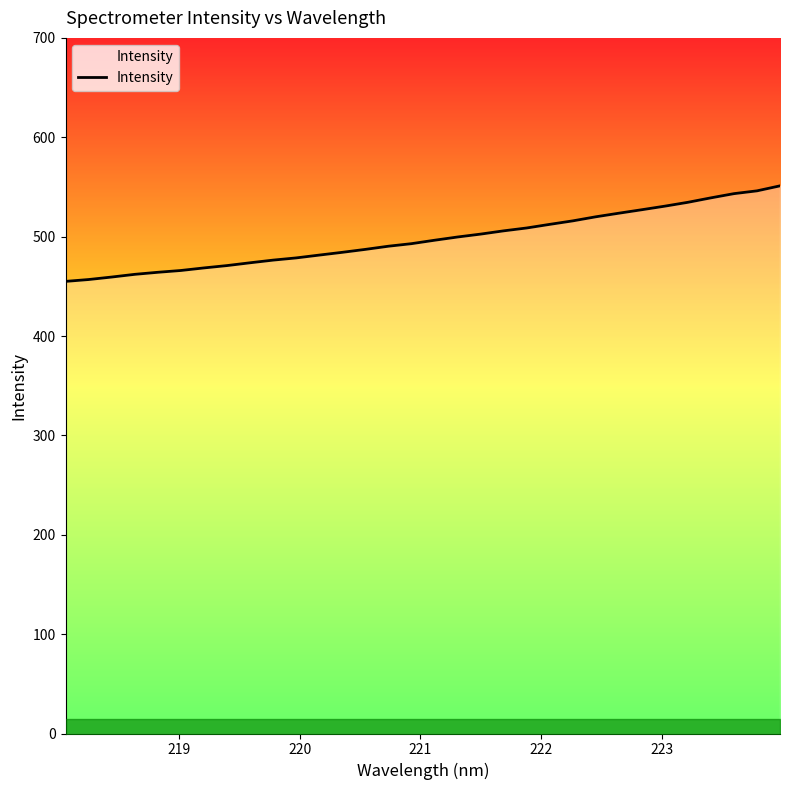

What is the minimum value shown in the chart?

455.0